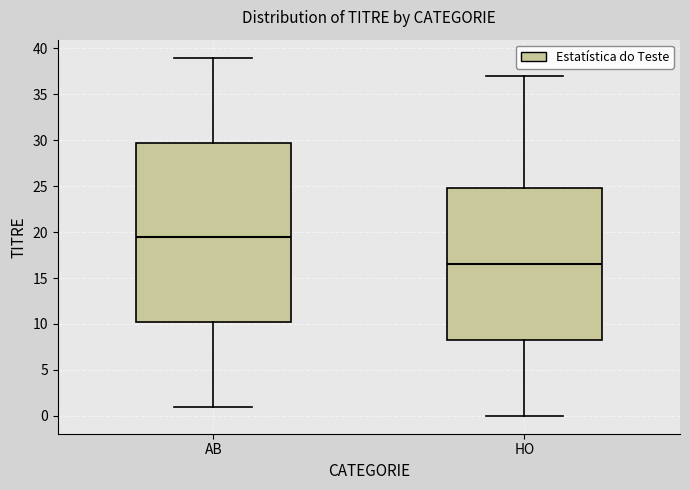

Reading left to right, transcribe this box plot: for each box, give where its median line is, the range the box spans, and where its two whiskers end, as read against the y-axis. The values are not printed on the chart, so give them approximately, as read against the axis.

AB: median 19.5, box 10.5 to 30.0, whiskers 1.0 to 39.0
HO: median 16.5, box 8.5 to 25.0, whiskers 0.0 to 37.0